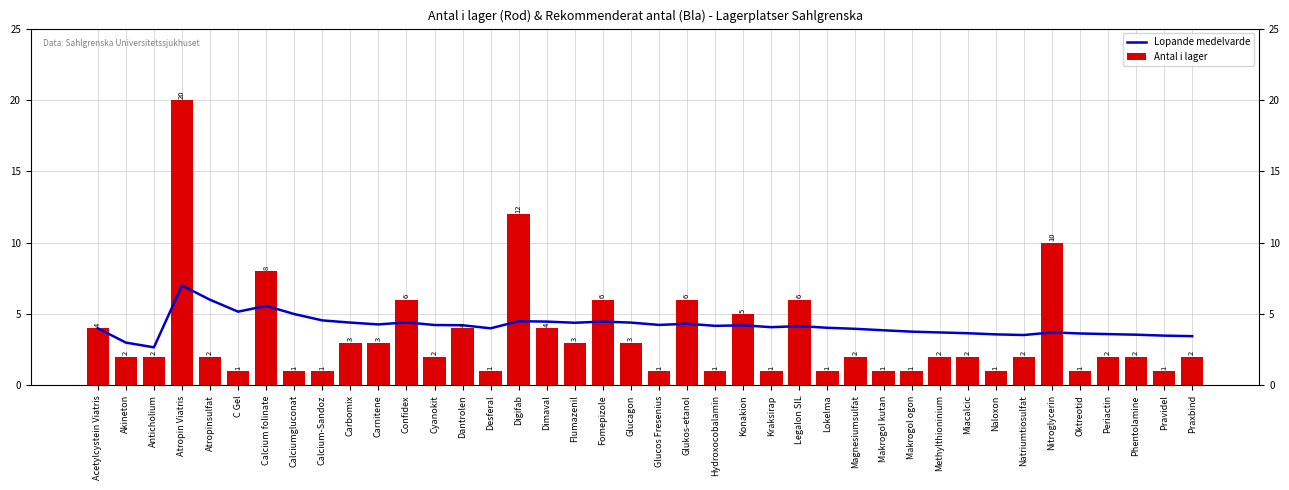

Between Anticholium and Atropinsulfat, which series saw the biggest shift?

Lopande medelvarde